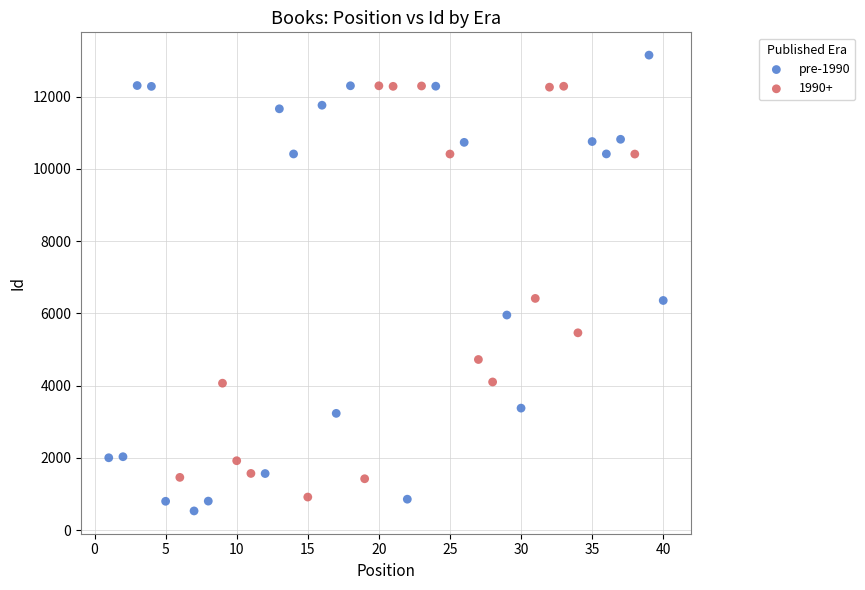

Which series reaches the maximum Y coordinate?

pre-1990